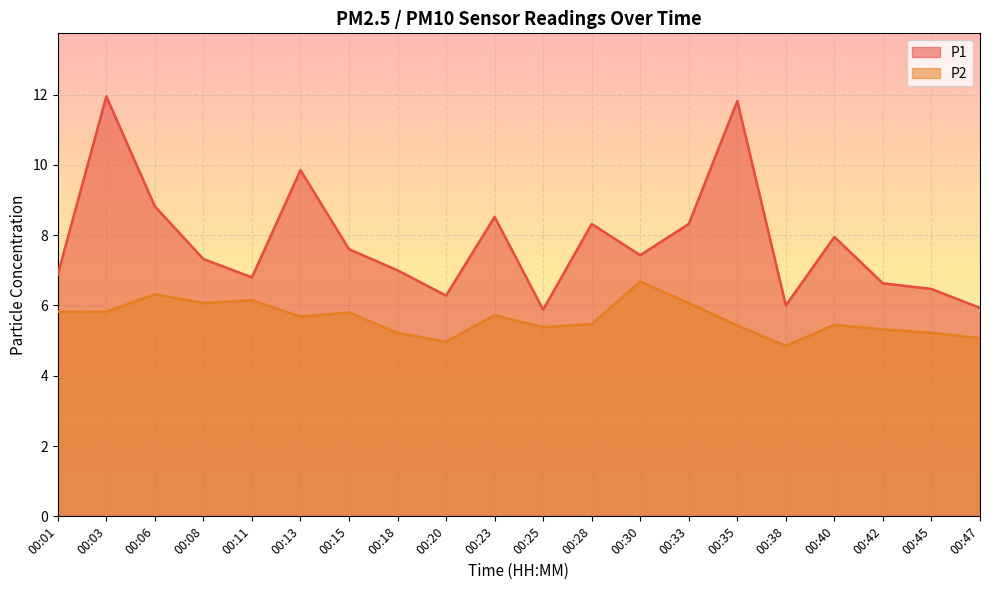

In P1, how many points are lower than both neighbors (excluding endpoints)?

5